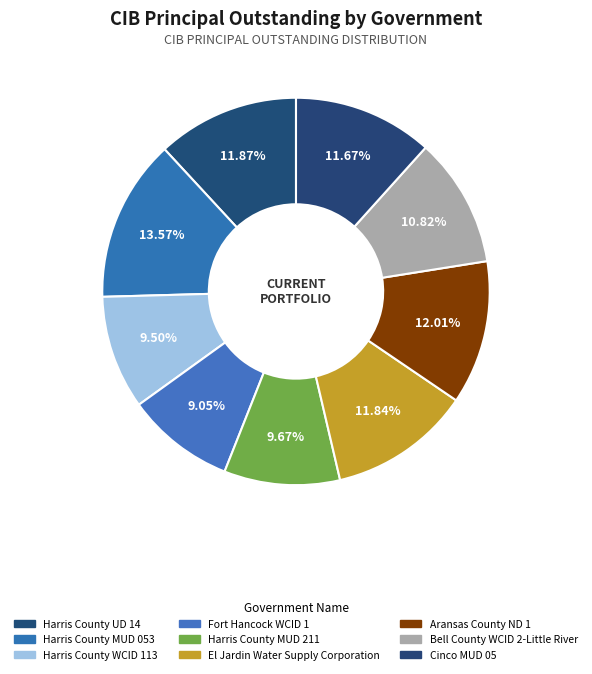

What percentage is the Fort Hancock WCID 1 slice, to the nearest percent?

9%